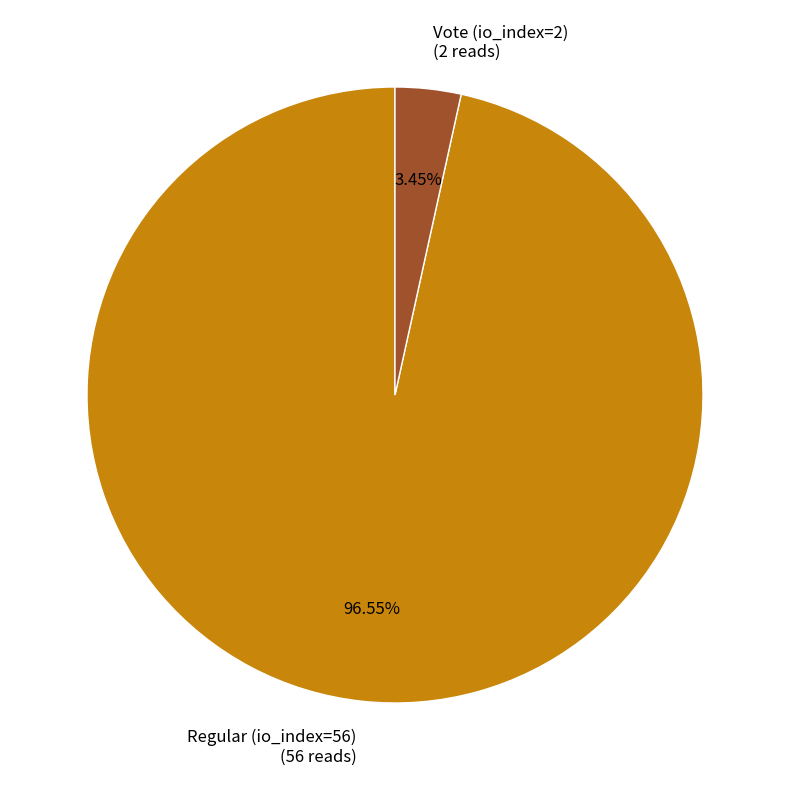

Rank the categories by value from highest to lowest.

Regular (io_index=56), Vote (io_index=2)